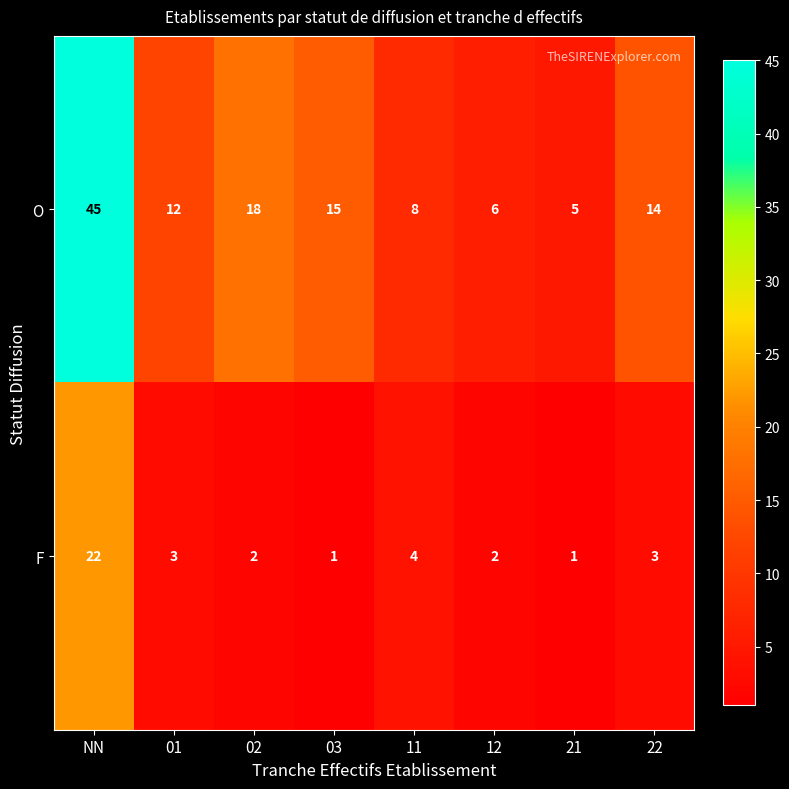

Which series has the widest spread of values?

O